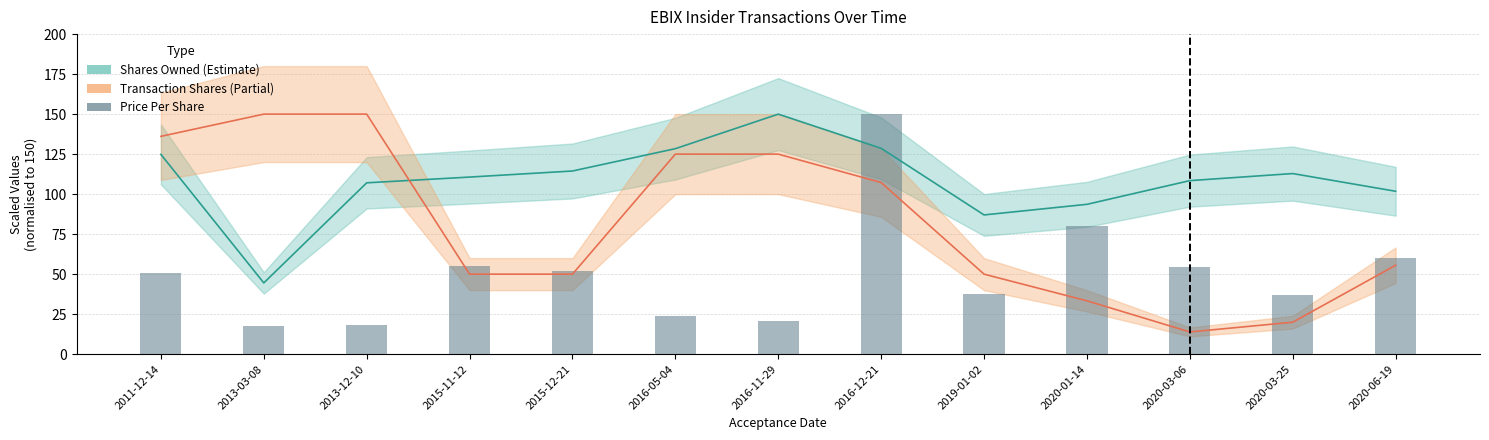

What is the difference between the second highest and minimum values in the Shares Owned Following Transaction series?

84.1